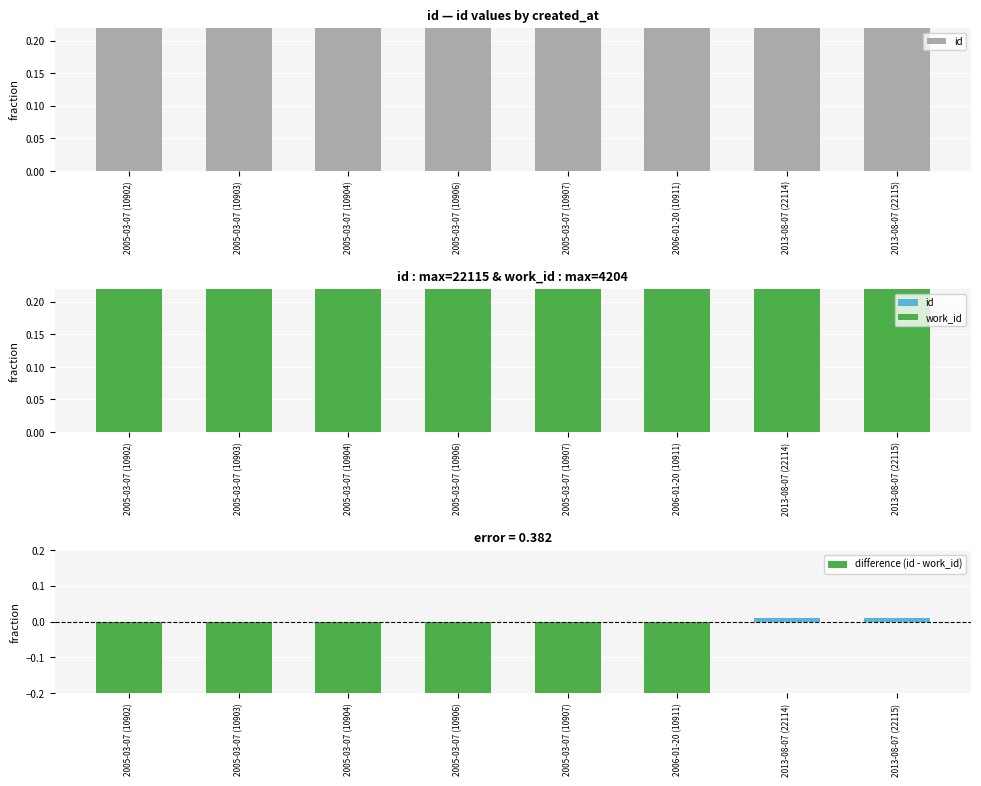

List the series in order of their peak value, highest first.

id, work_id, difference (id - work_id)